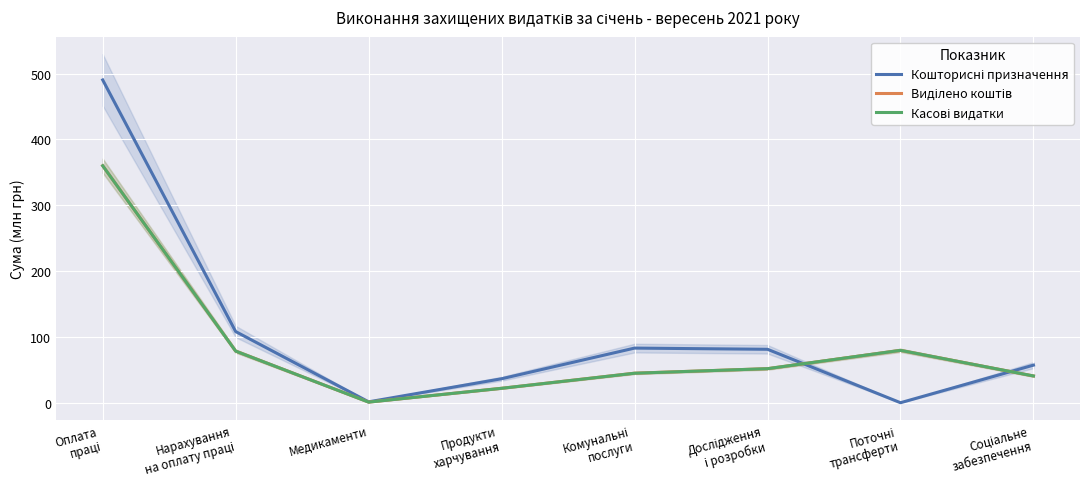

Where does the Касові видатки series first go above 51?

Оплата
праці